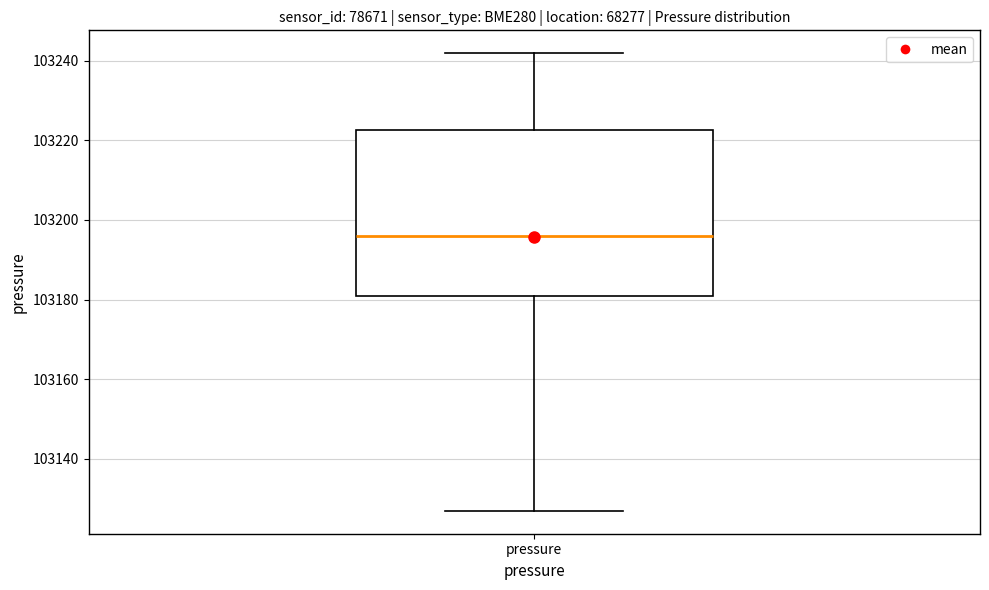

Transcribe this box plot: give where the median line is, the range the box spans, and where the two whiskers end, as read against the y-axis. The values are not printed on the chart, so give them approximately, as read against the axis.

median 103196, box 103180 to 103222, whiskers 103126 to 103242